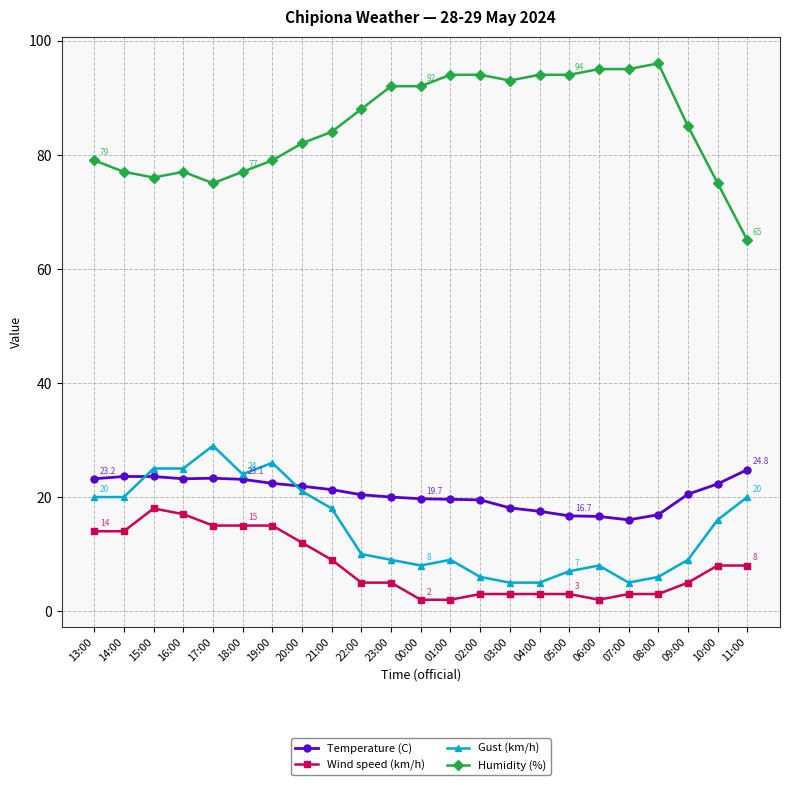

What is the greatest value displayed?

96.0